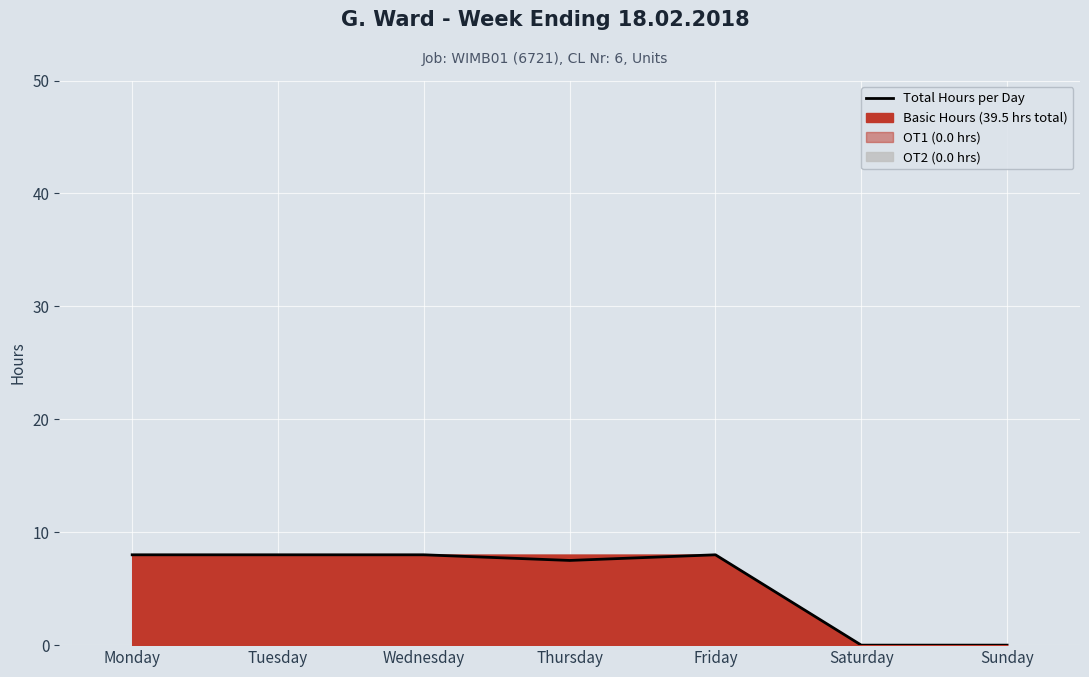

At which label is the value closest to 4?

Thursday